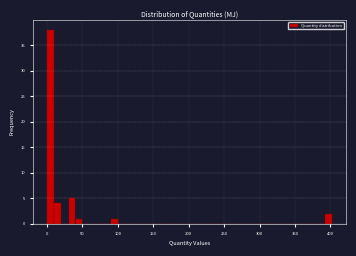

Around what value on the x-axis is the tallest bar? Give the approximate position of its centre, as read against the axis.

5